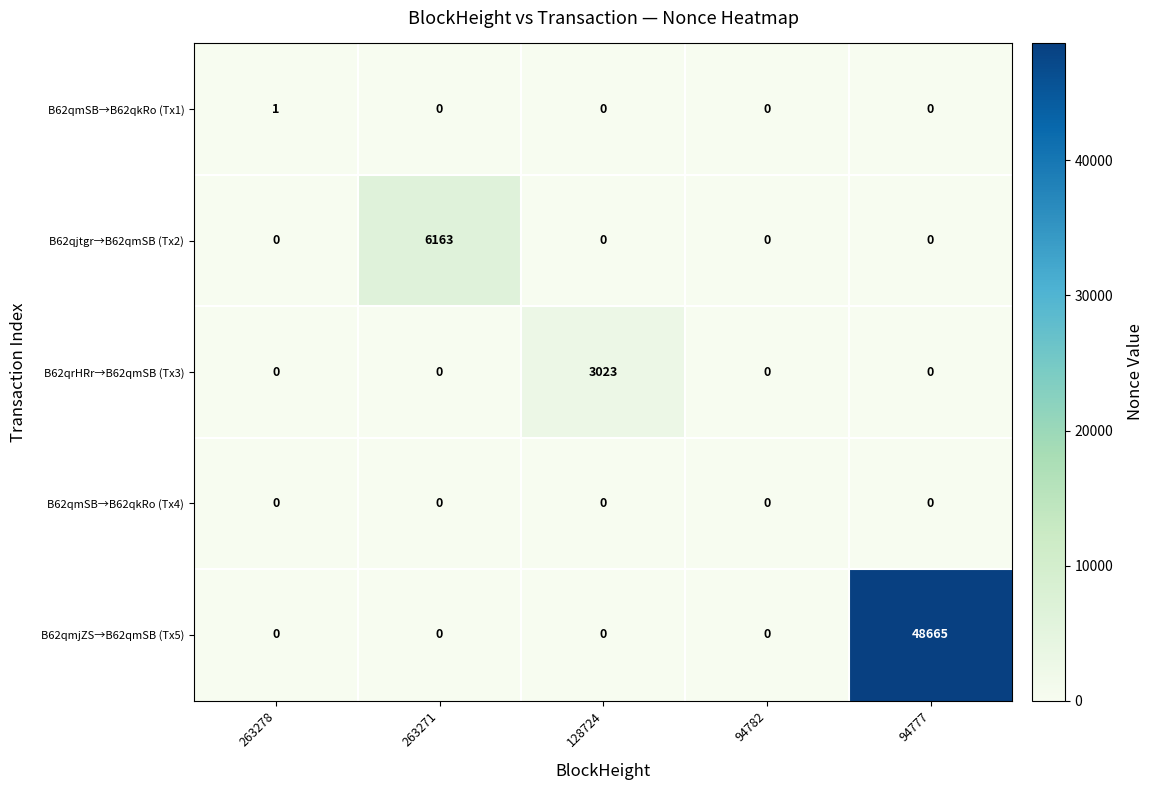

Reading left to right, transcribe all the data shown in this chart.

B62qmSB→B62qkRo (Tx1): 1	0	0	0	0
B62qjtgr→B62qmSB (Tx2): 0	6163	0	0	0
B62qrHRr→B62qmSB (Tx3): 0	0	3023	0	0
B62qmSB→B62qkRo (Tx4): 0	0	0	0	0
B62qmjZS→B62qmSB (Tx5): 0	0	0	0	48665